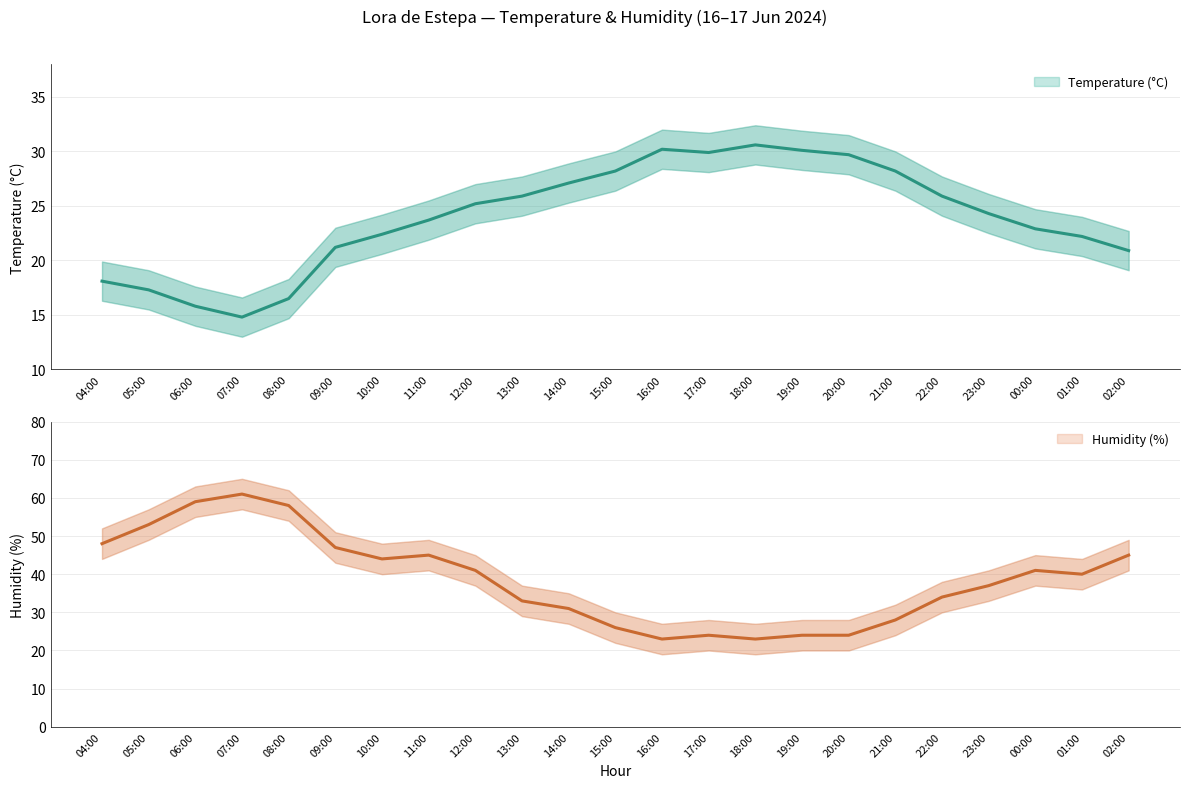

Is this an area chart (filled region under the line)?

No